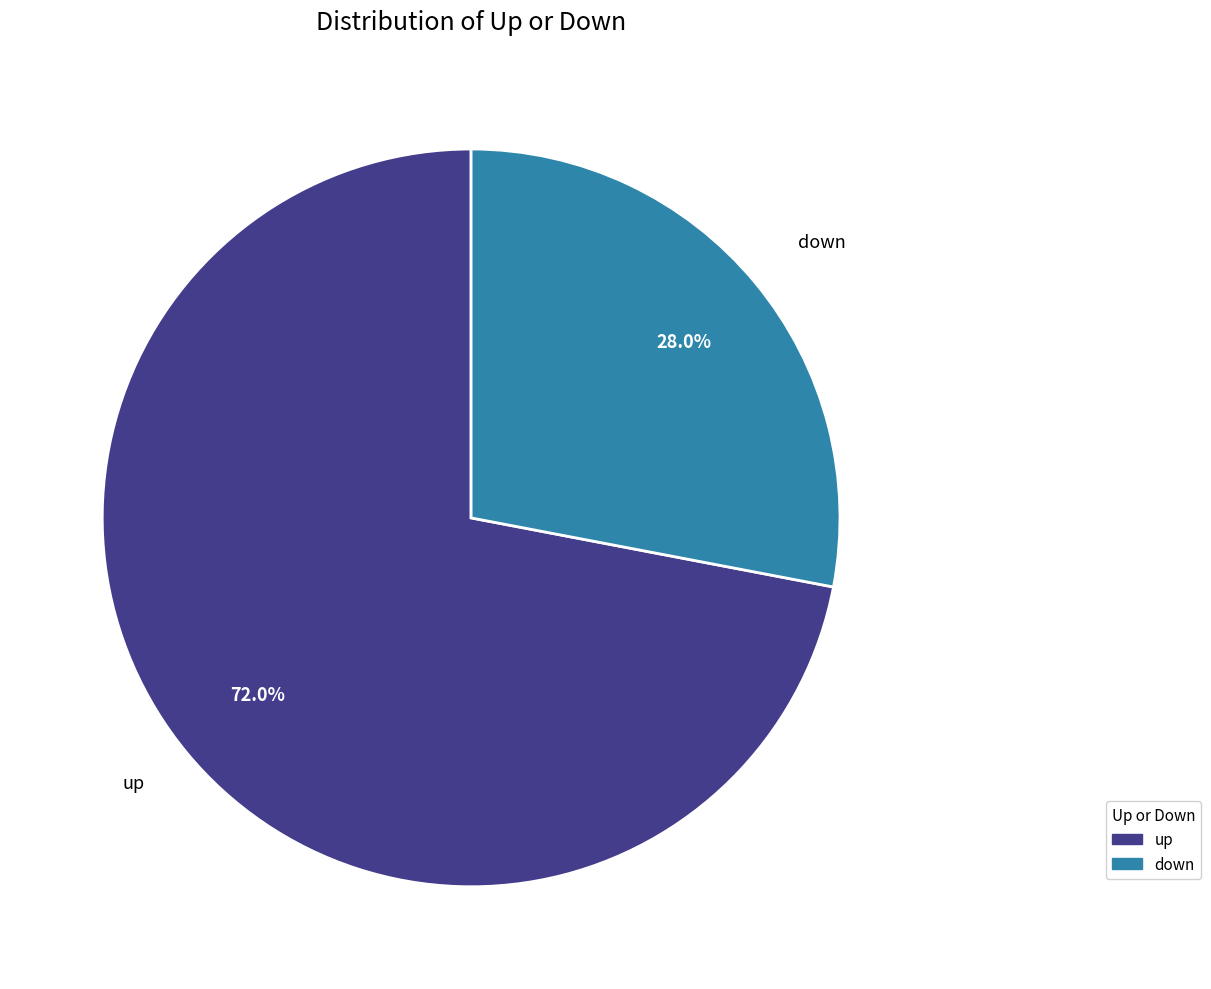

How many slices are in this pie chart?

2